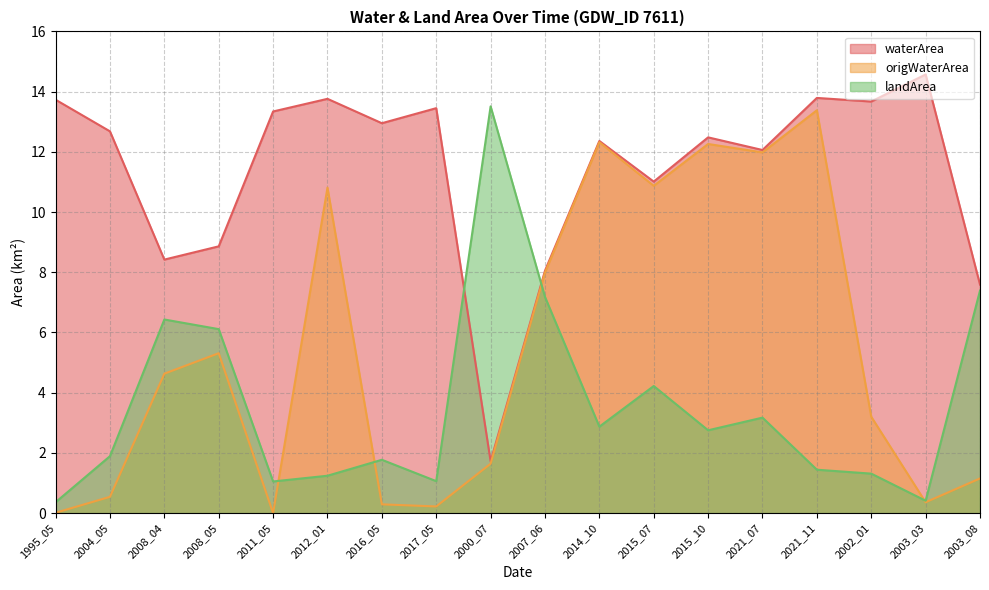

Reading left to right, list all the values displayed in this chart.

waterArea: 1995_05=13.7	2004_05=12.7	2008_04=8.4	2008_05=8.9	2011_05=13.3	2012_01=13.8	2016_05=12.9	2017_05=13.4	2000_07=1.7	2007_06=8.1	2014_10=12.4	2015_07=11.0	2015_10=12.5	2021_07=12.1	2021_11=13.8	2002_01=13.7	2003_03=14.6	2003_08=7.6
origWaterArea: 1995_05=0.0	2004_05=0.5	2008_04=4.6	2008_05=5.3	2011_05=0.0	2012_01=10.8	2016_05=0.3	2017_05=0.2	2000_07=1.6	2007_06=8.0	2014_10=12.3	2015_07=10.9	2015_10=12.3	2021_07=12.0	2021_11=13.4	2002_01=3.2	2003_03=0.4	2003_08=1.1
landArea: 1995_05=0.4	2004_05=1.9	2008_04=6.4	2008_05=6.1	2011_05=1.1	2012_01=1.2	2016_05=1.8	2017_05=1.1	2000_07=13.5	2007_06=7.2	2014_10=2.9	2015_07=4.2	2015_10=2.8	2021_07=3.2	2021_11=1.4	2002_01=1.3	2003_03=0.4	2003_08=7.4